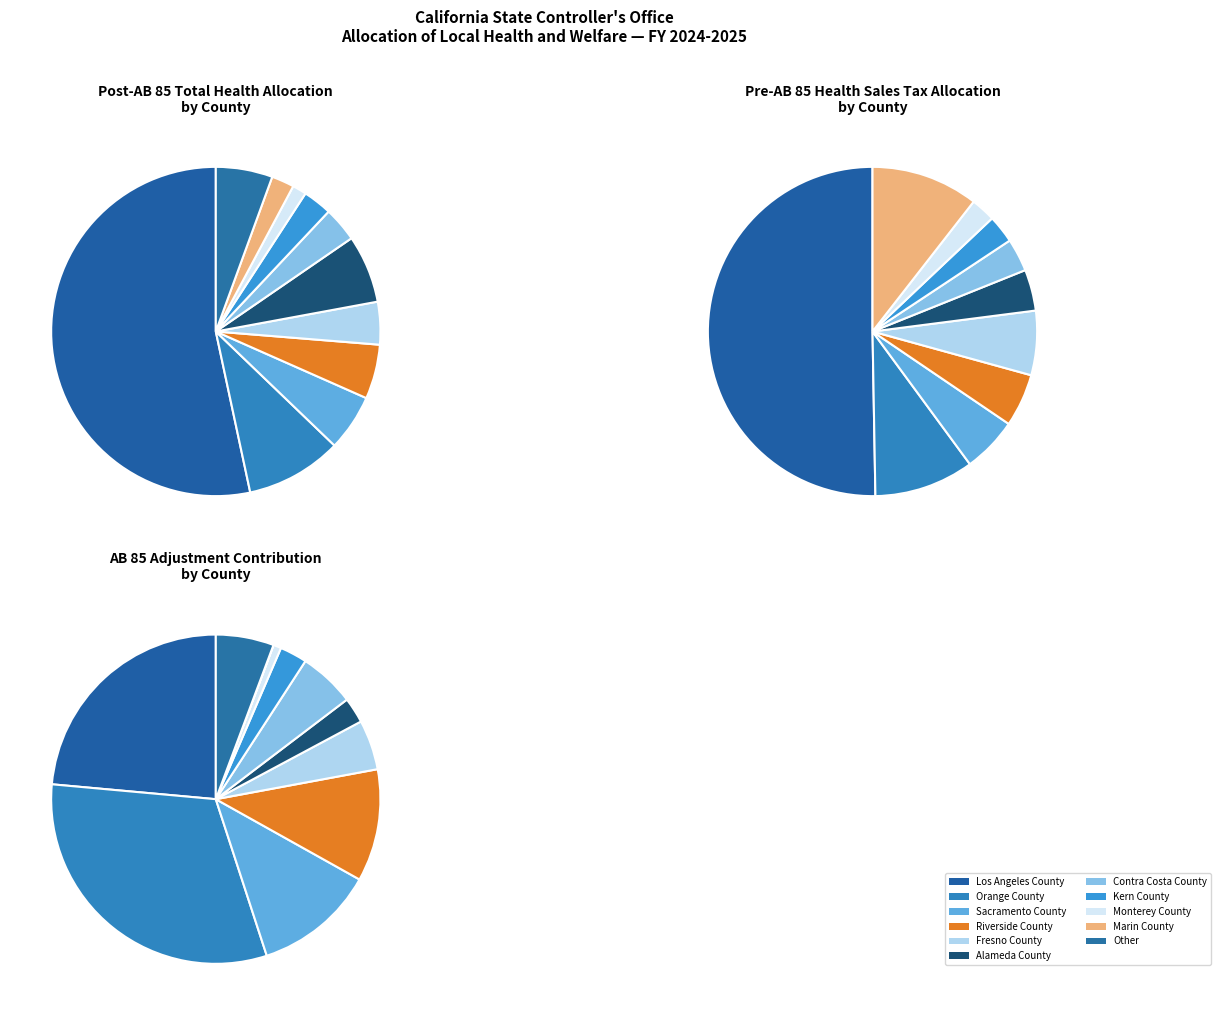

What is the change in value from Fresno County to Monterey County?

-2522973.2